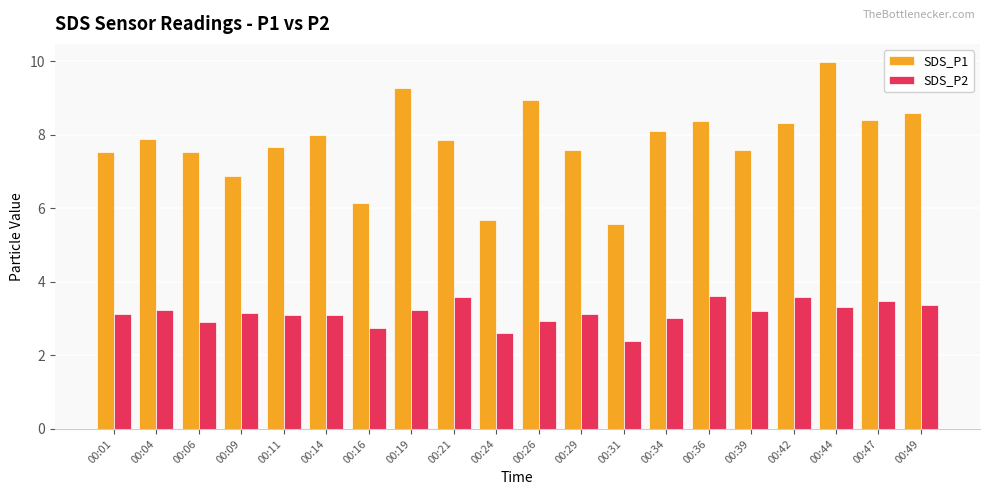

Which category has the highest value across all series?

00:44